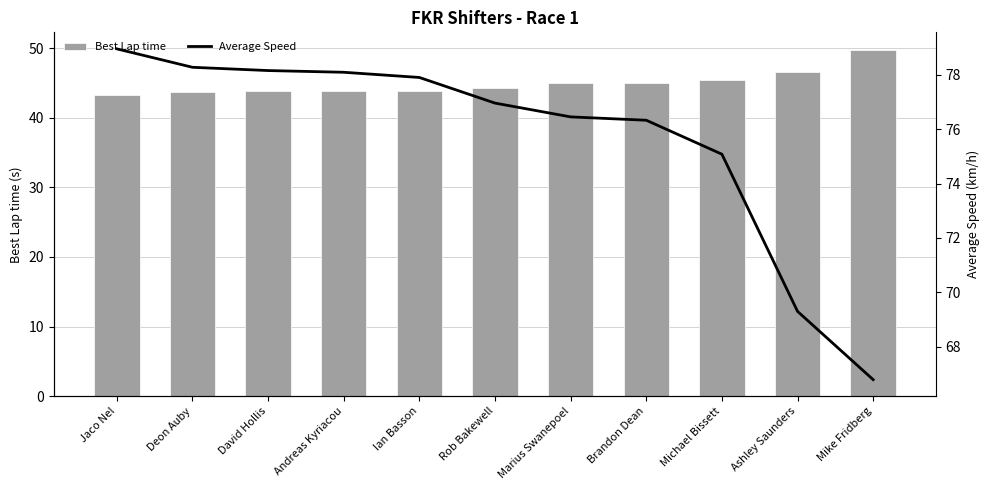

Which category has the highest value in the Best Lap time series?

Mike Fridberg